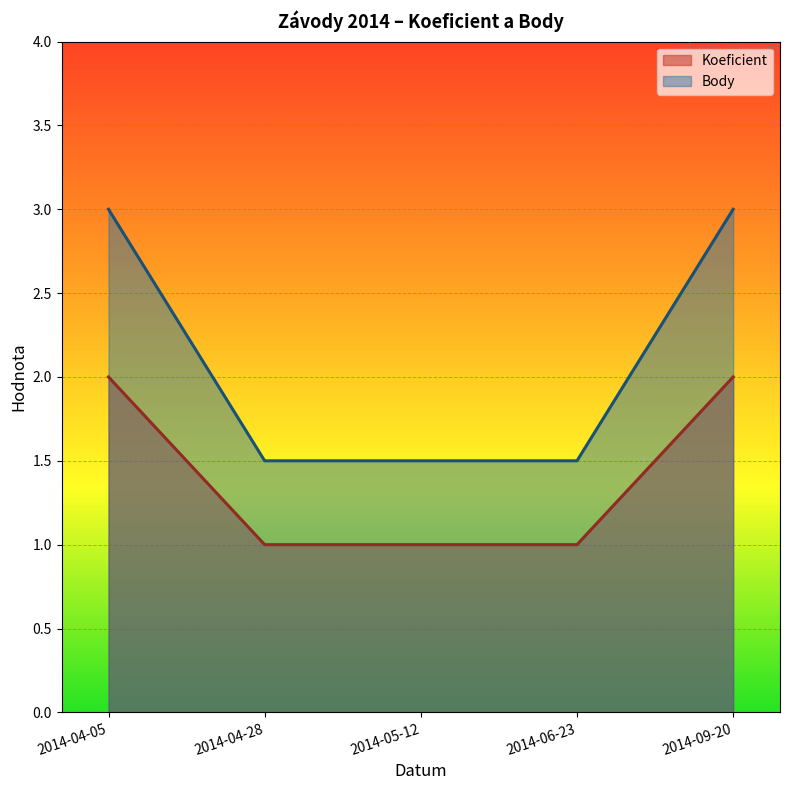

What is the approximate value of Koeficient at 2014-09-20?

2.0